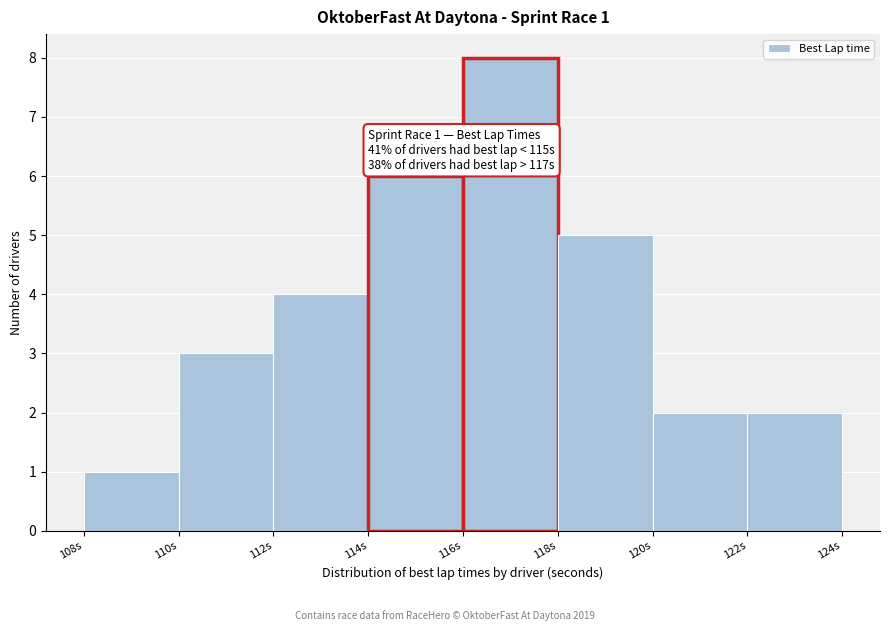

Over which range of the x-axis is the bar tallest?

116 to 118